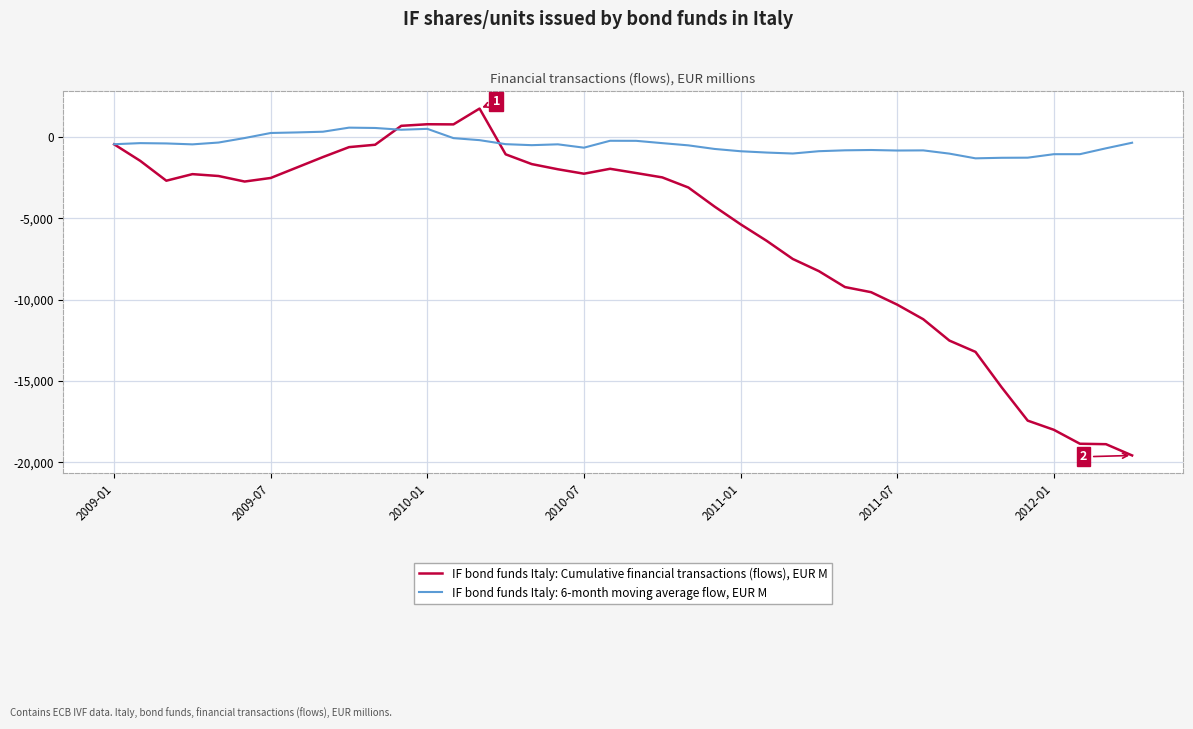

What is the minimum value for IF bond funds Italy: Cumulative financial transactions (flows), EUR M?

-19586.0